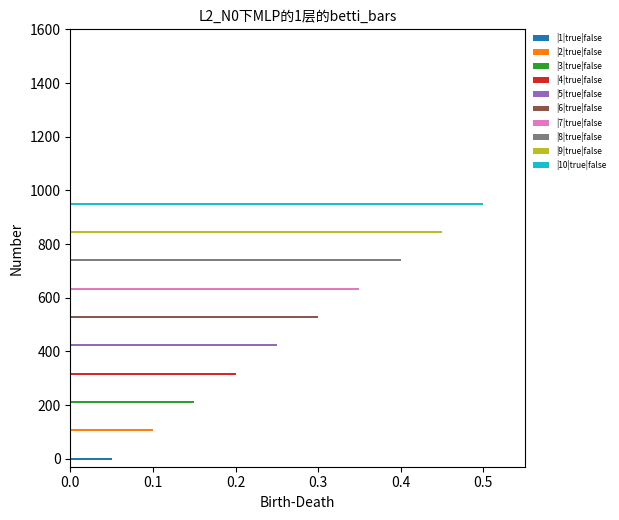

Rank the categories by value from highest to lowest.

|10|true|false, |9|true|false, |8|true|false, |7|true|false, |6|true|false, |5|true|false, |4|true|false, |3|true|false, |2|true|false, |1|true|false